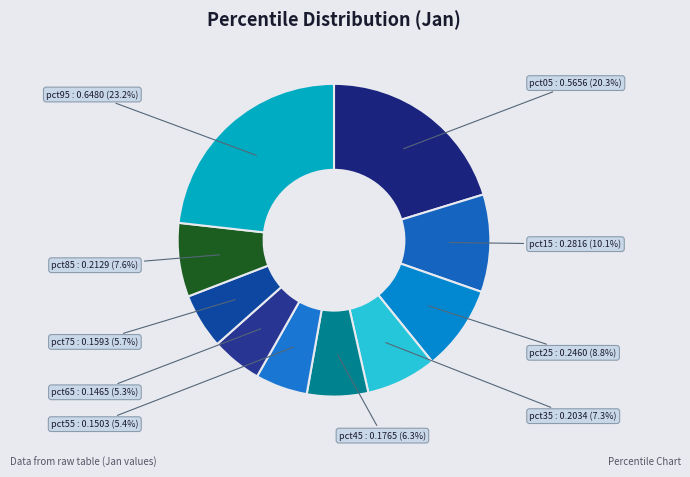

Is there any slice that represents more than half of the pie?

No